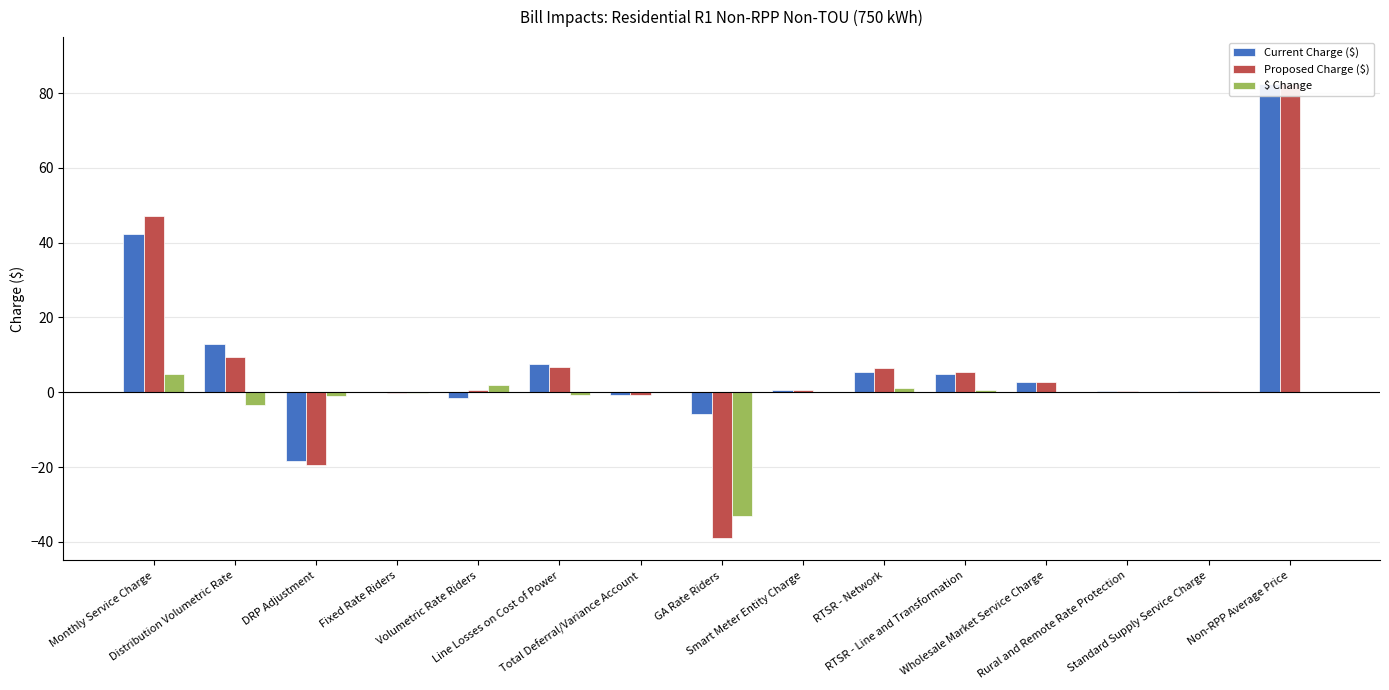

List the labels in order of $ Change value, smallest first.

GA Rate Riders, Distribution Volumetric Rate, DRP Adjustment, Line Losses on Cost of Power, Fixed Rate Riders, Wholesale Market Service Charge, Rural and Remote Rate Protection, Smart Meter Entity Charge, Standard Supply Service Charge, Non-RPP Average Price, Total Deferral/Variance Account, RTSR - Line and Transformation, RTSR - Network, Volumetric Rate Riders, Monthly Service Charge